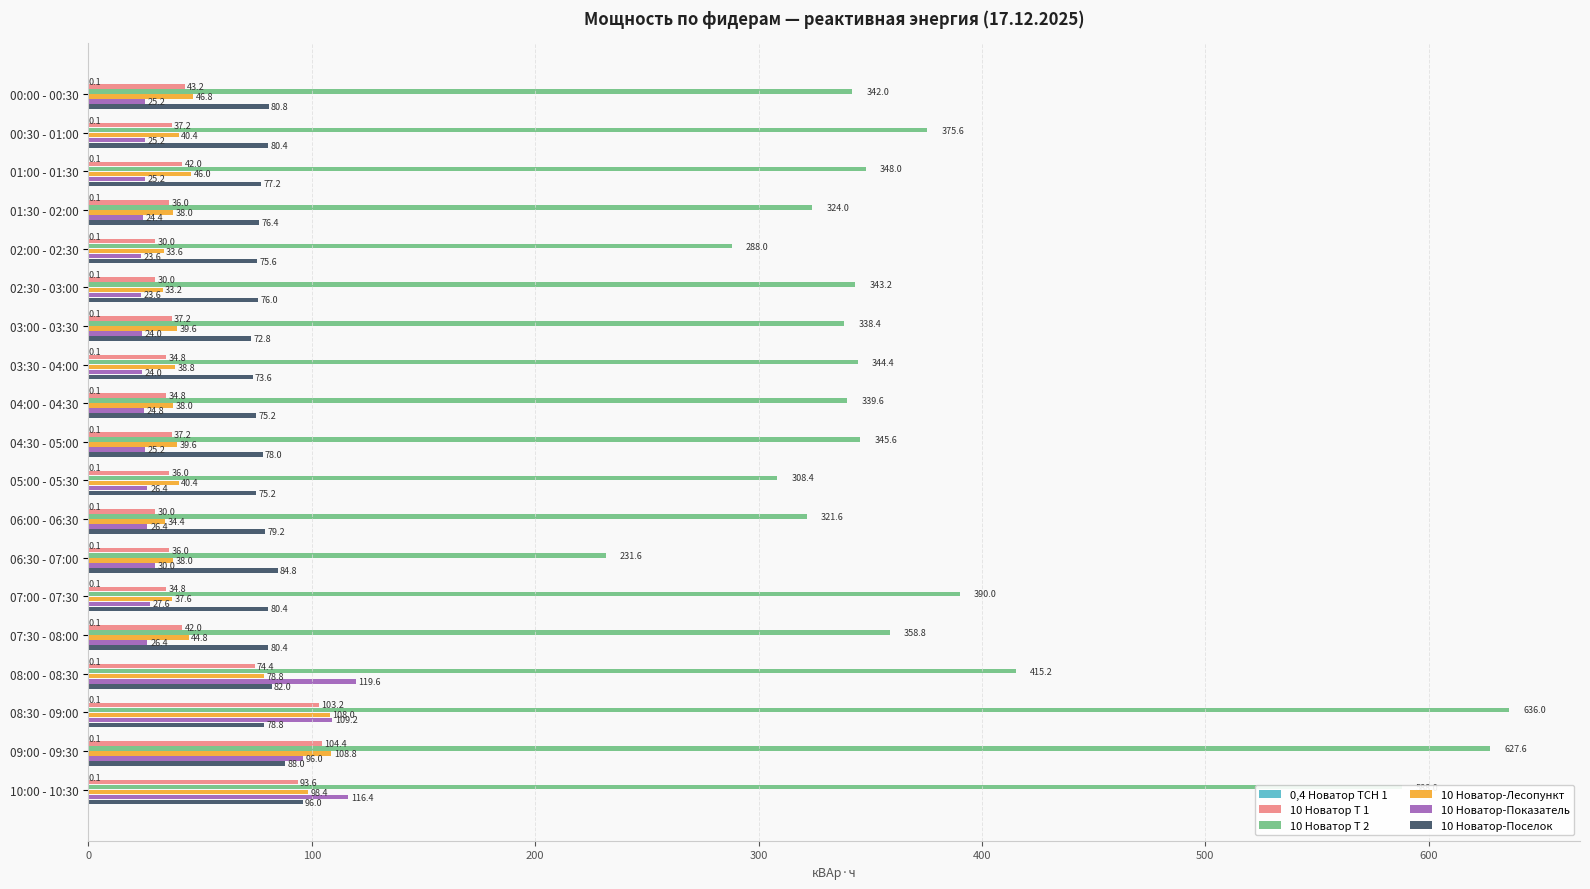

What is the sum of the 10 Новатор-Поселок values at 01:30 - 02:00 and 00:30 - 01:00?

156.8